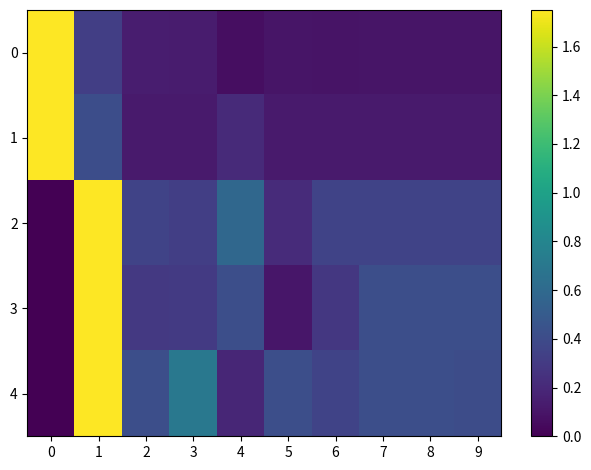

List the series in order of their peak value, lowest first.

0, 1, 2, 3, 4